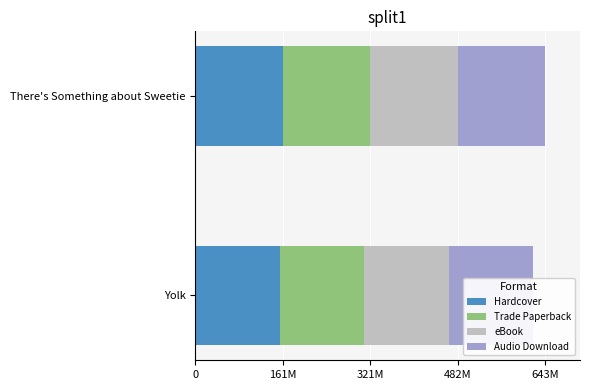

What is the sum of the Trade Paperback values at There's Something about Sweetie and Yolk?

316035266